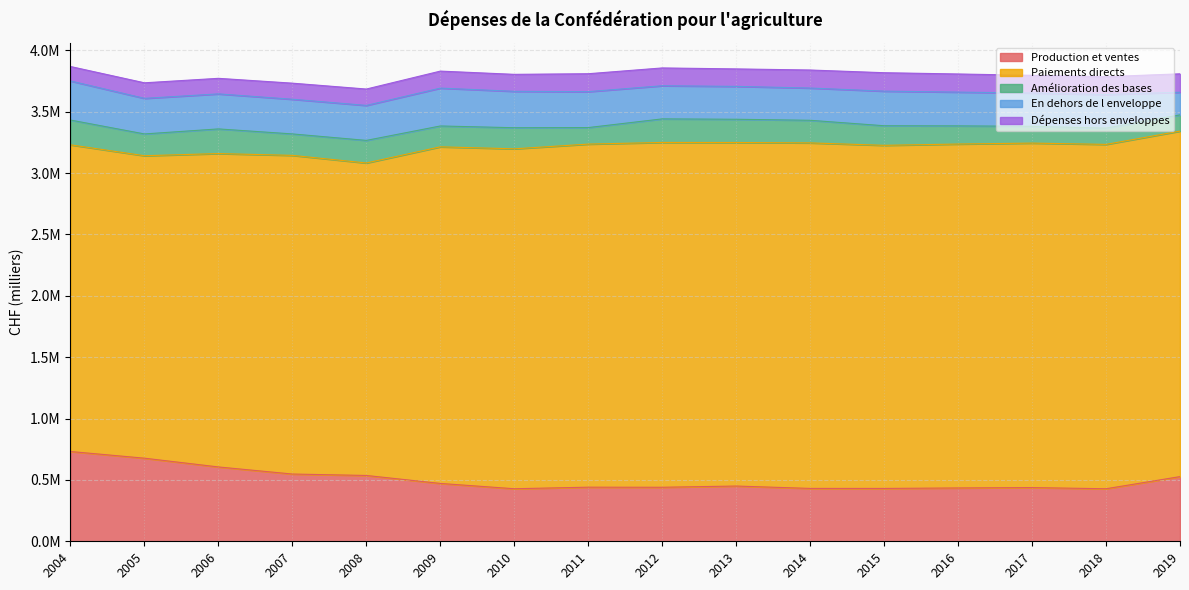

What is the value of the Production et ventes point at the 6th from the left?

471318